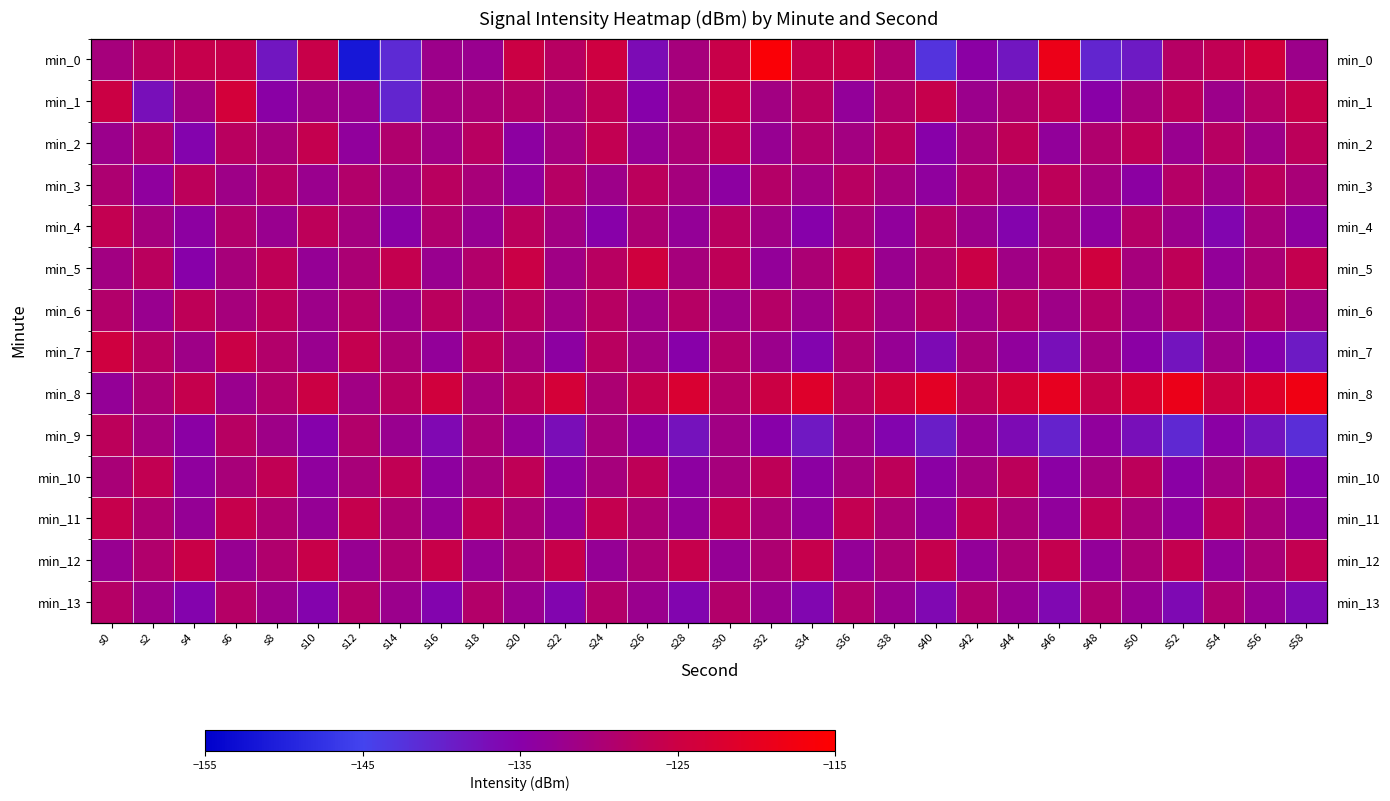

What is the average value of the min_2 series?

-130.1